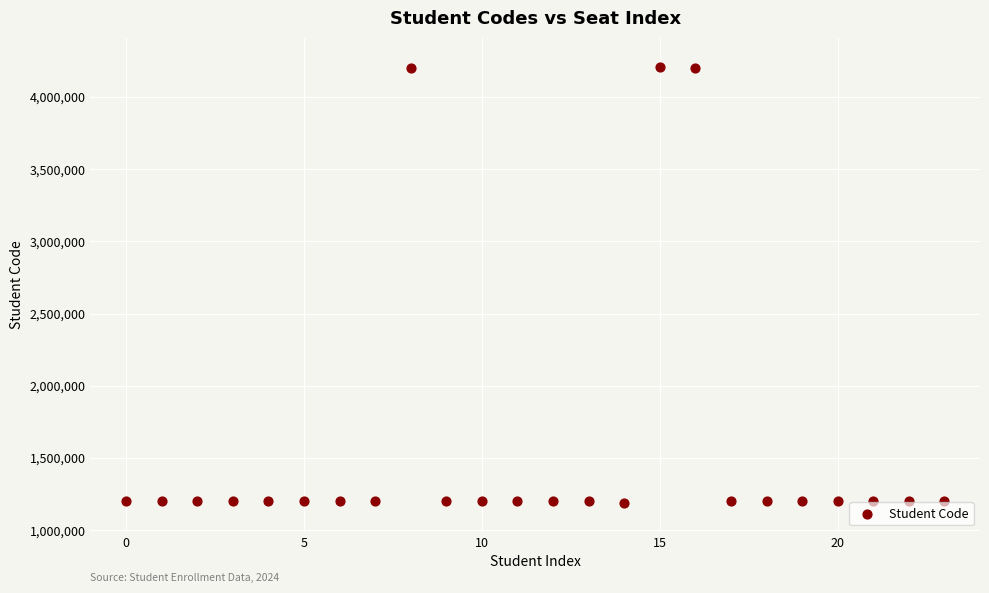

What is the range of Y values (max minus min)?

3020109